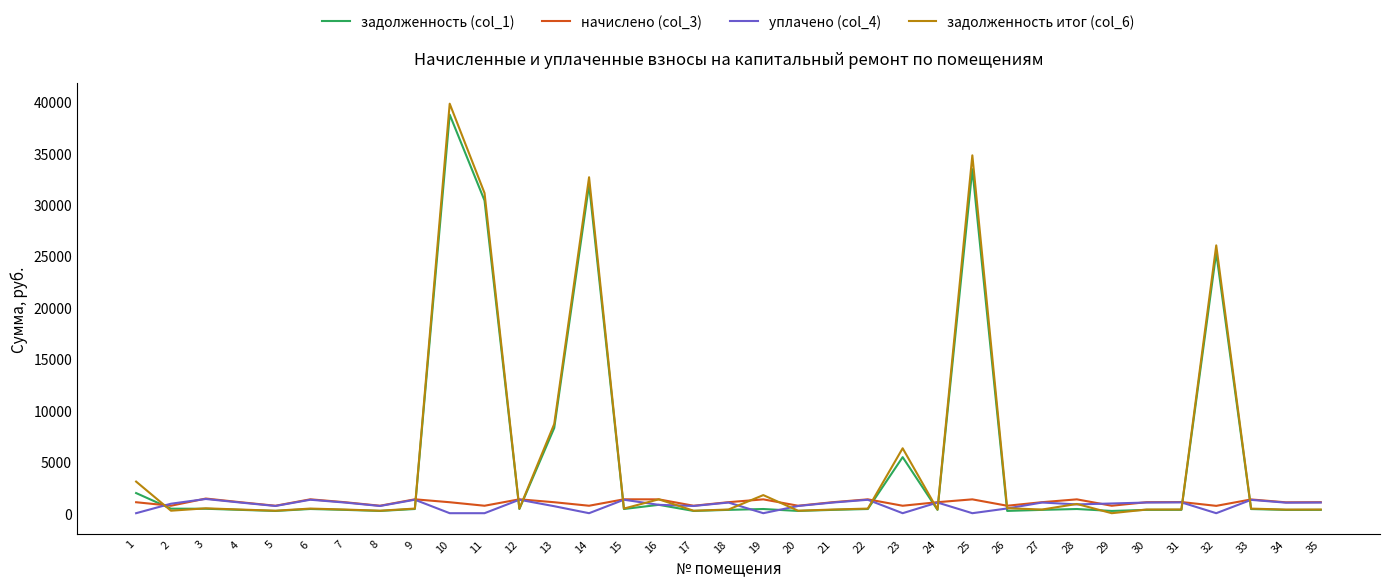

Is the value of задолженность итог (col_6) at 27 greater than the value of уплачено (col_4) at 11?

Yes